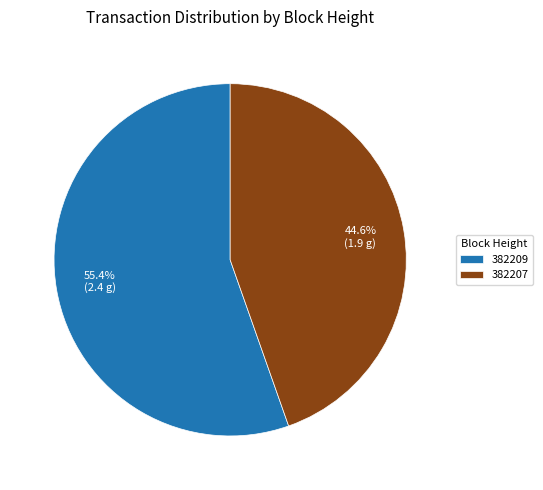

Is 382207 the majority of the pie?

No